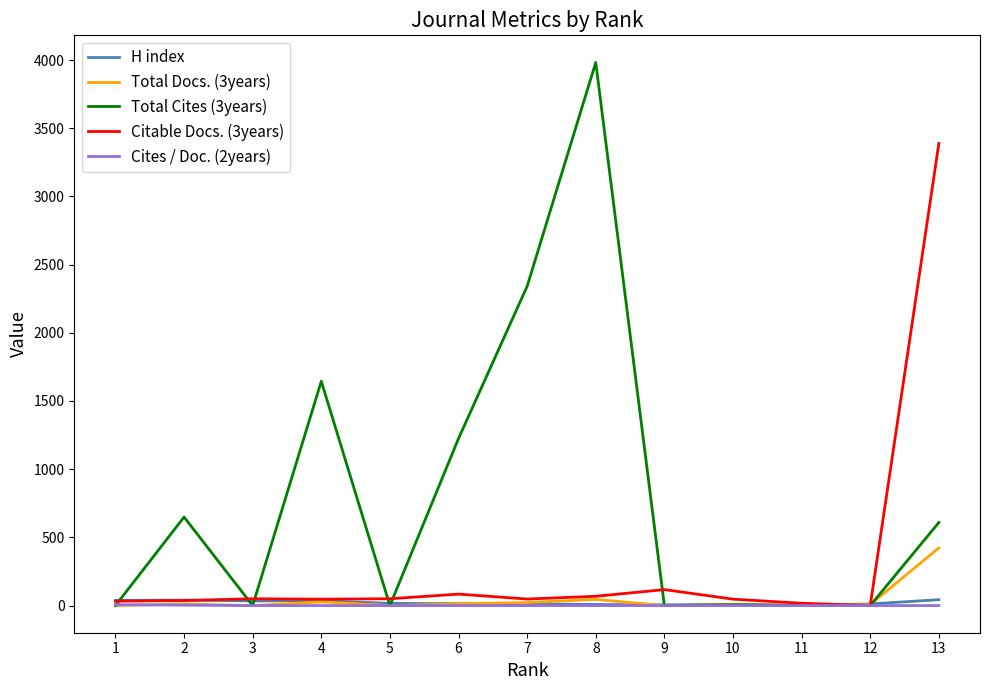

How many values in the Citable Docs. (3years) series are below 48?

6